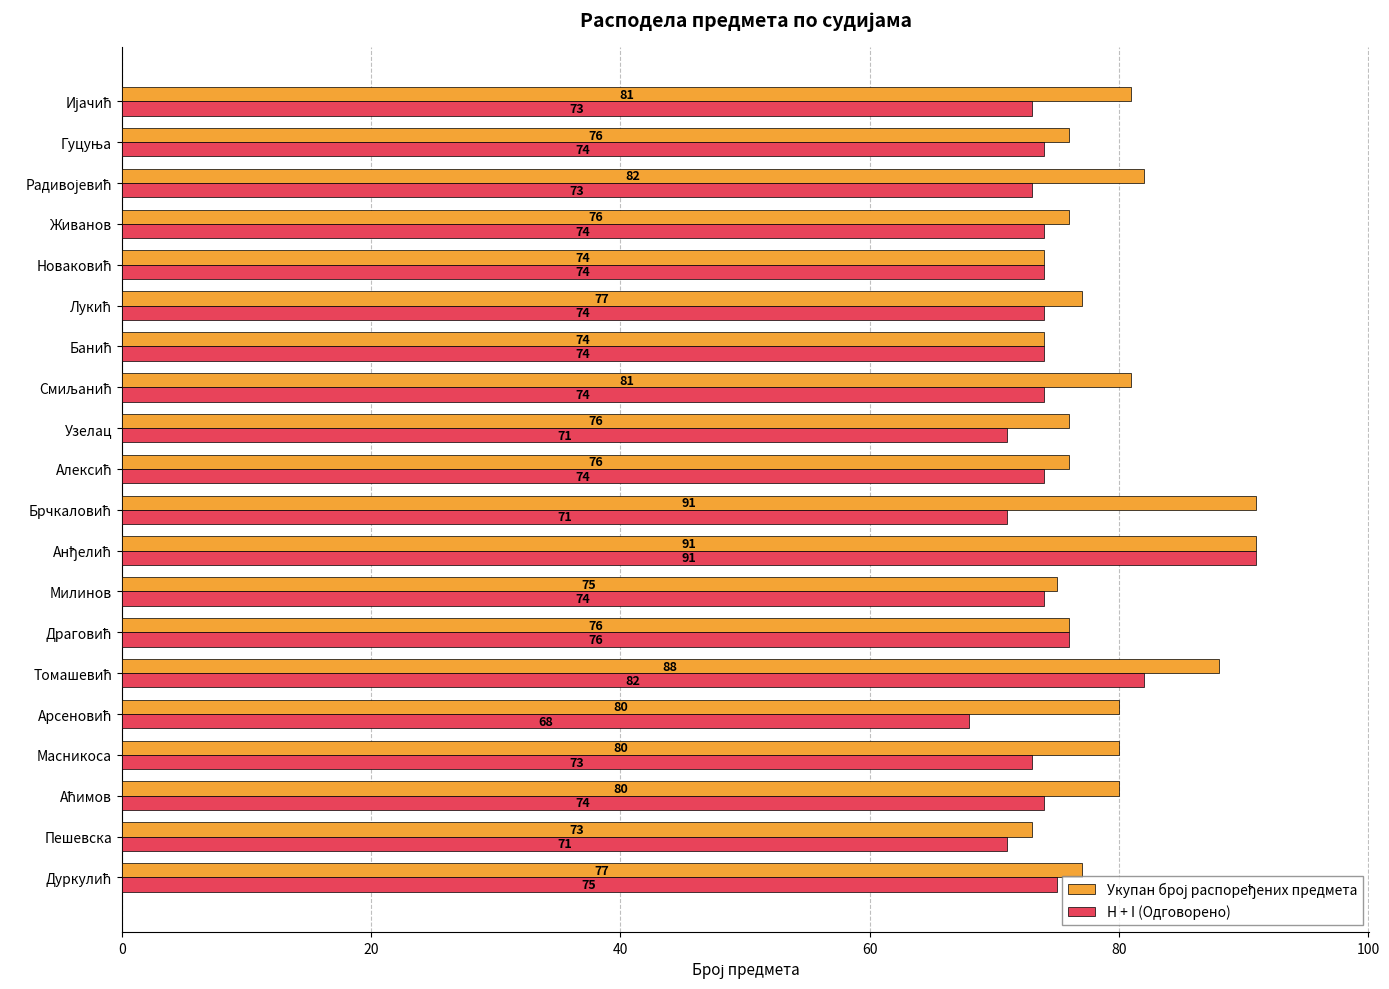

Count the number of data series in this chart.

2